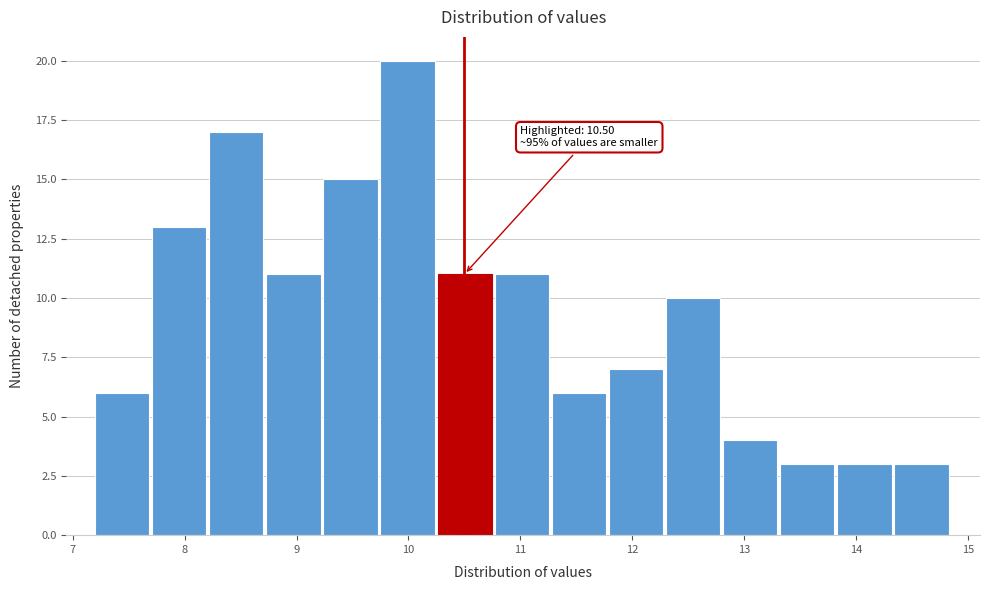

Over which range of the x-axis is the bar tallest?

9.75 to 10.26